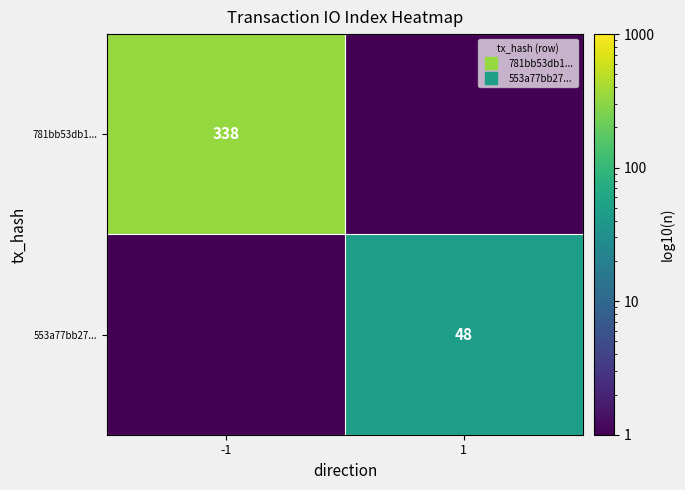

Which category has the lowest value across all series?

1